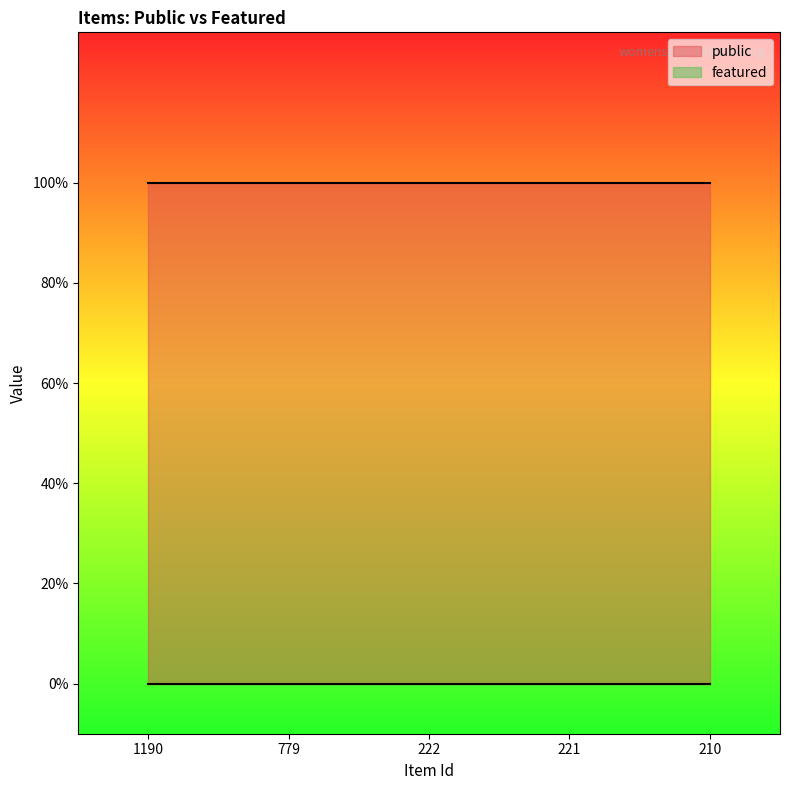

True or false: public and featured cross at least once.

False